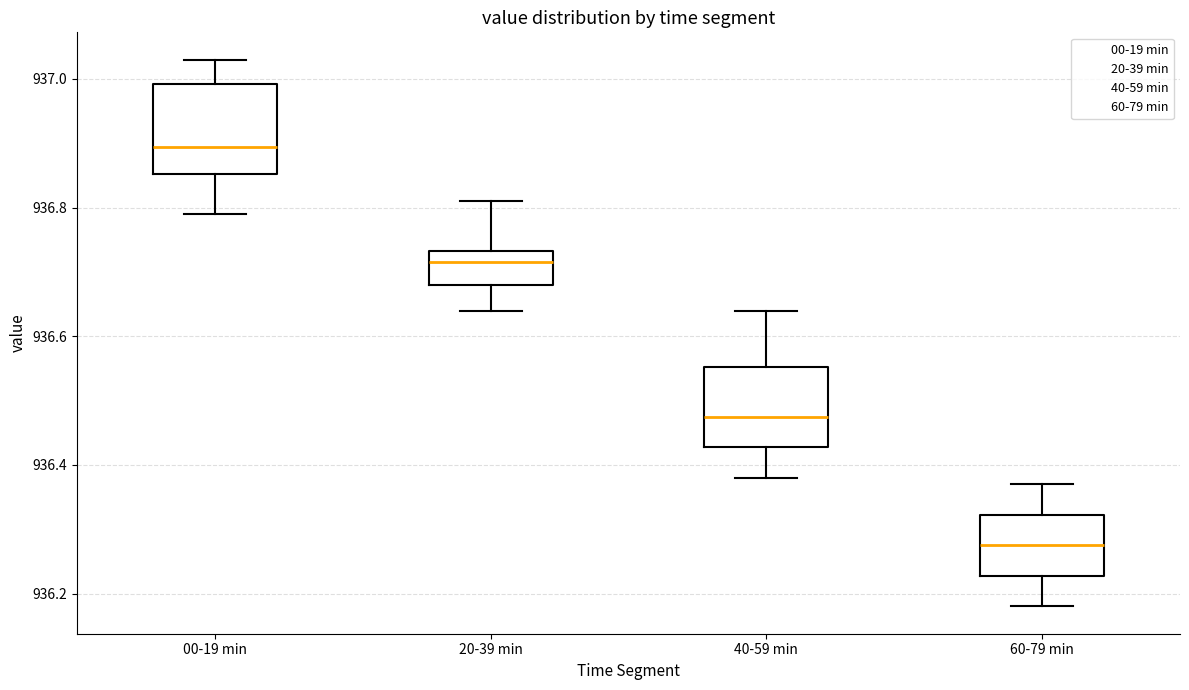

Which box's median line is the highest?

00-19 min